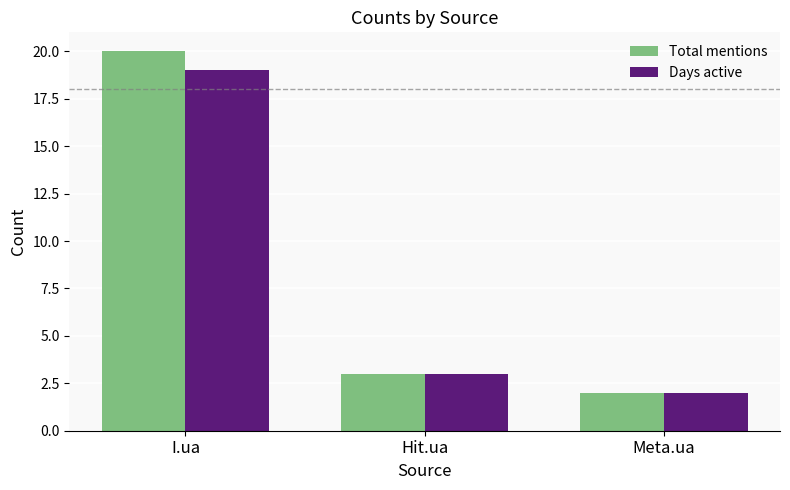

The Total mentions series shows 3 at Hit.ua. True or false?

True